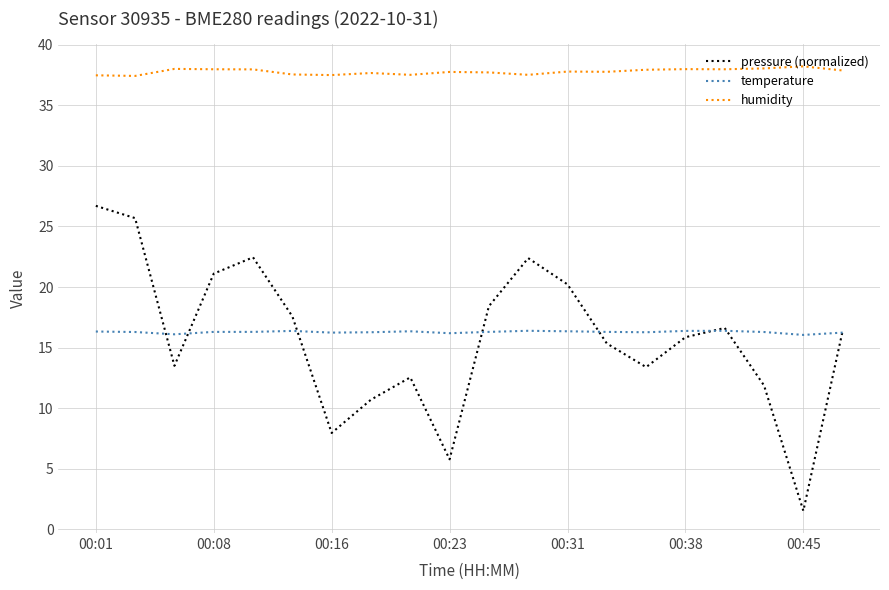

Which series has the largest total across all categories?

humidity